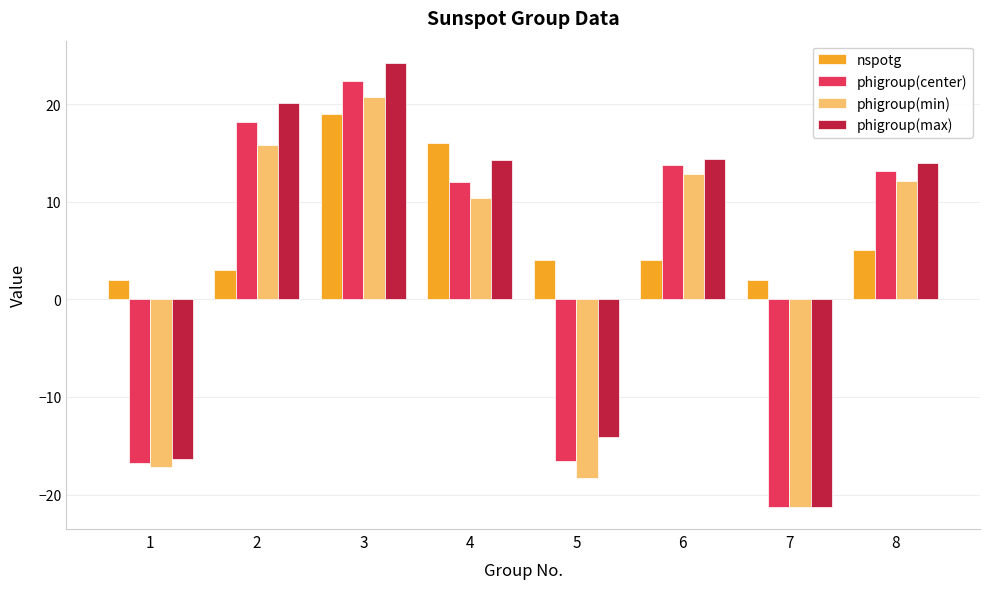

What is the minimum value for phigroup(center)?

-21.2